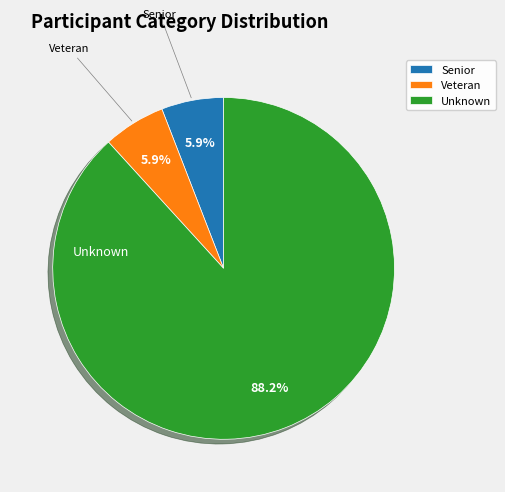

Is there any slice that represents more than half of the pie?

Yes